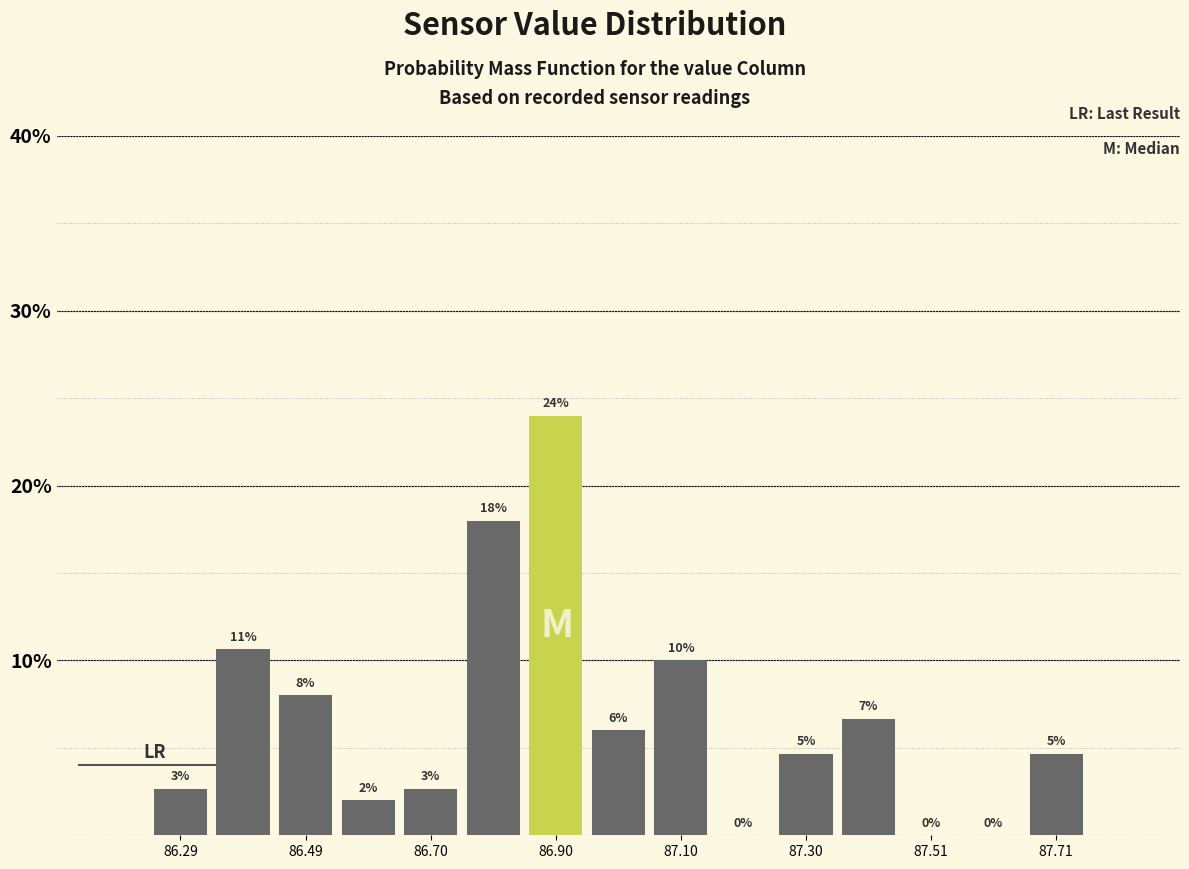

Around what value on the x-axis is the tallest bar? Give the approximate position of its centre, as read against the axis.

86.90